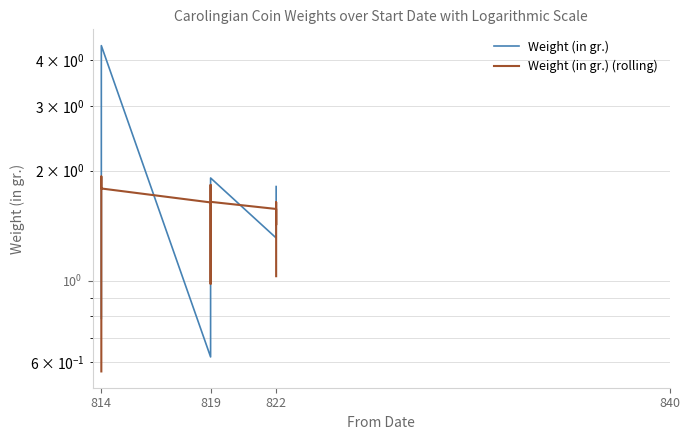

What is the label of the 19th point from the right?

19